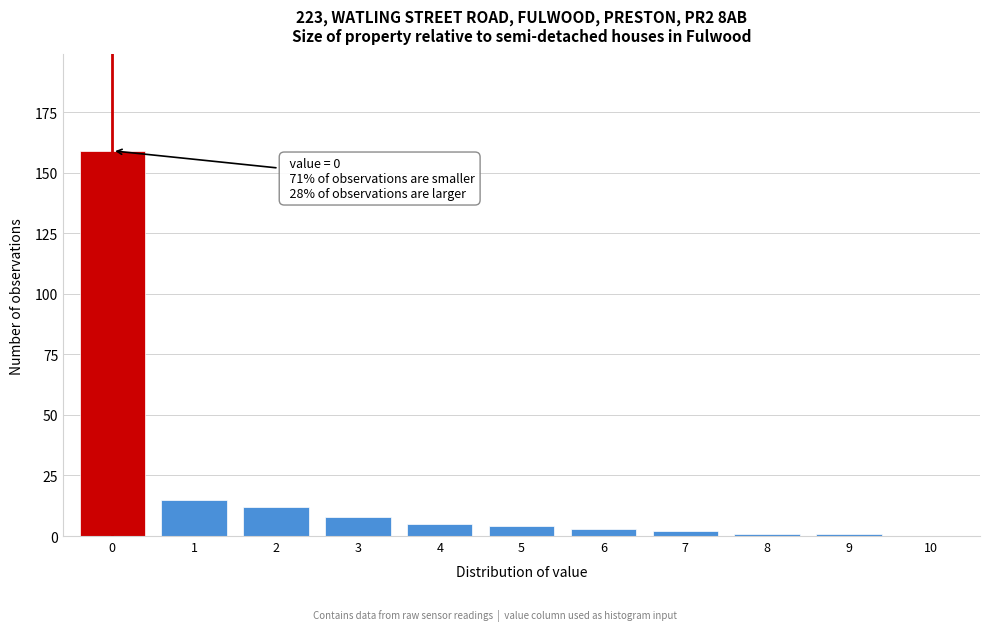

Reading left to right, what are all the values shown in this chart?

0=159	1=15	2=12	3=8	4=5	5=4	6=3	7=2	8=1	9=1	10=0